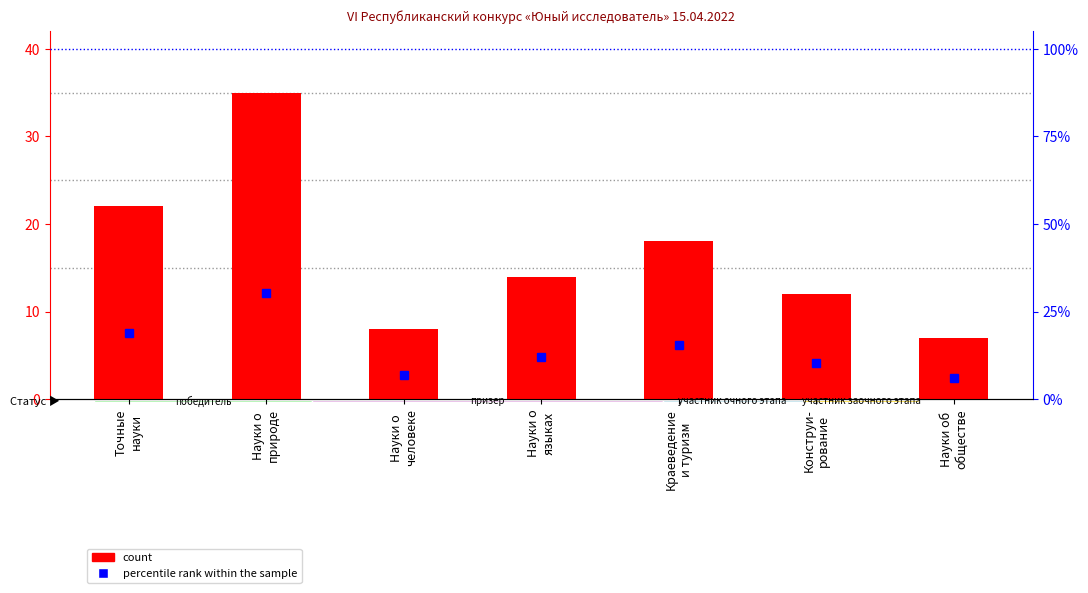

How many groups of bars are there?

7